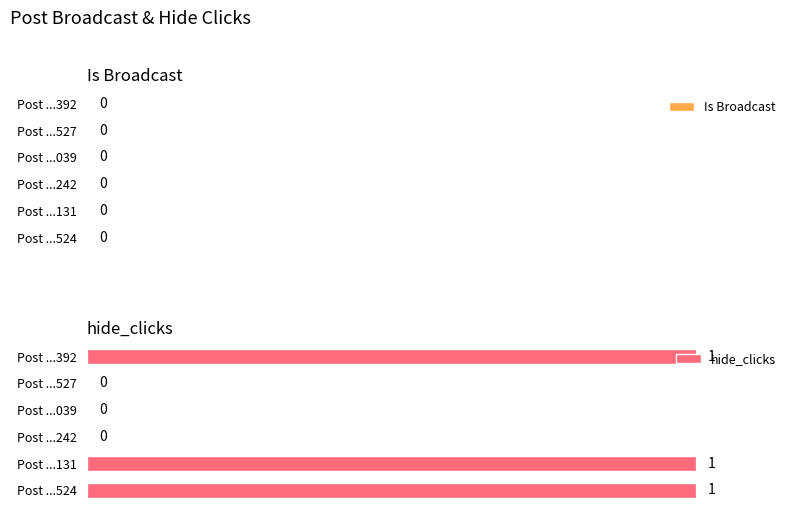

What is the sum of all values?

3